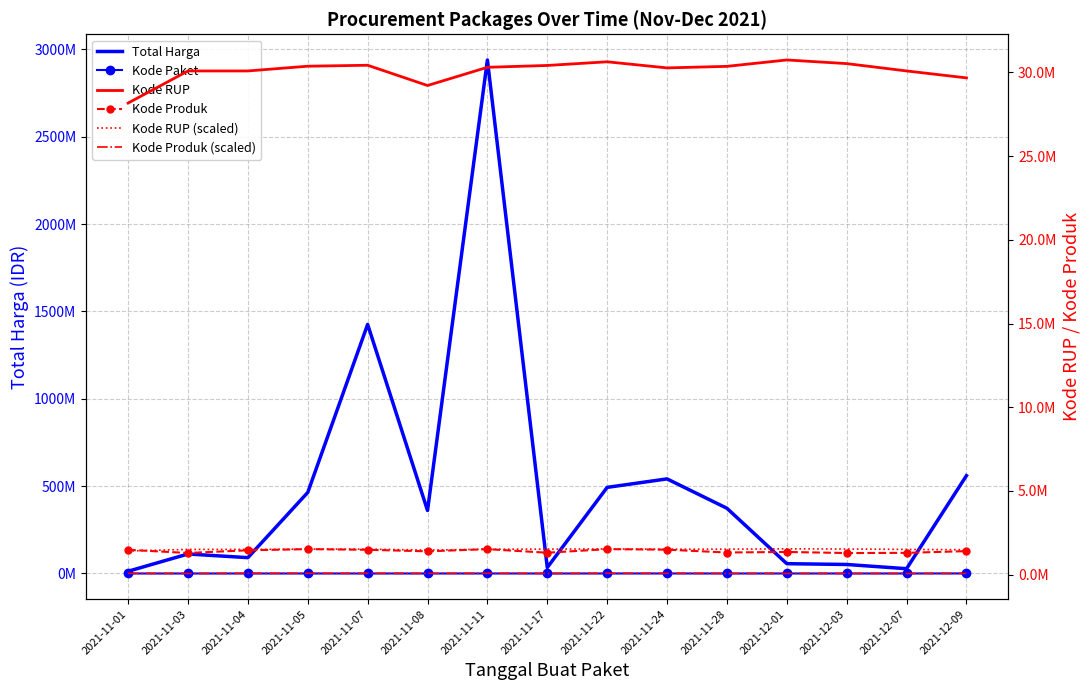

At how many categories does at least one series exceed 1439111845?

1